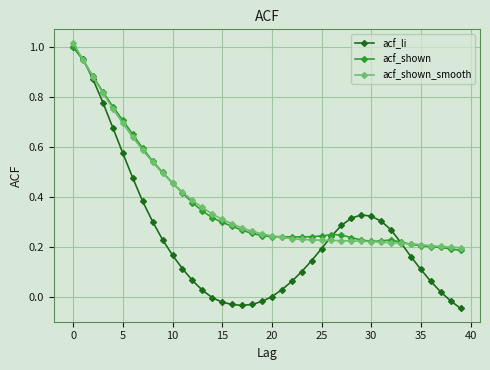

What are all the series names shown in the legend?

acf_li, acf_shown, acf_shown_smooth